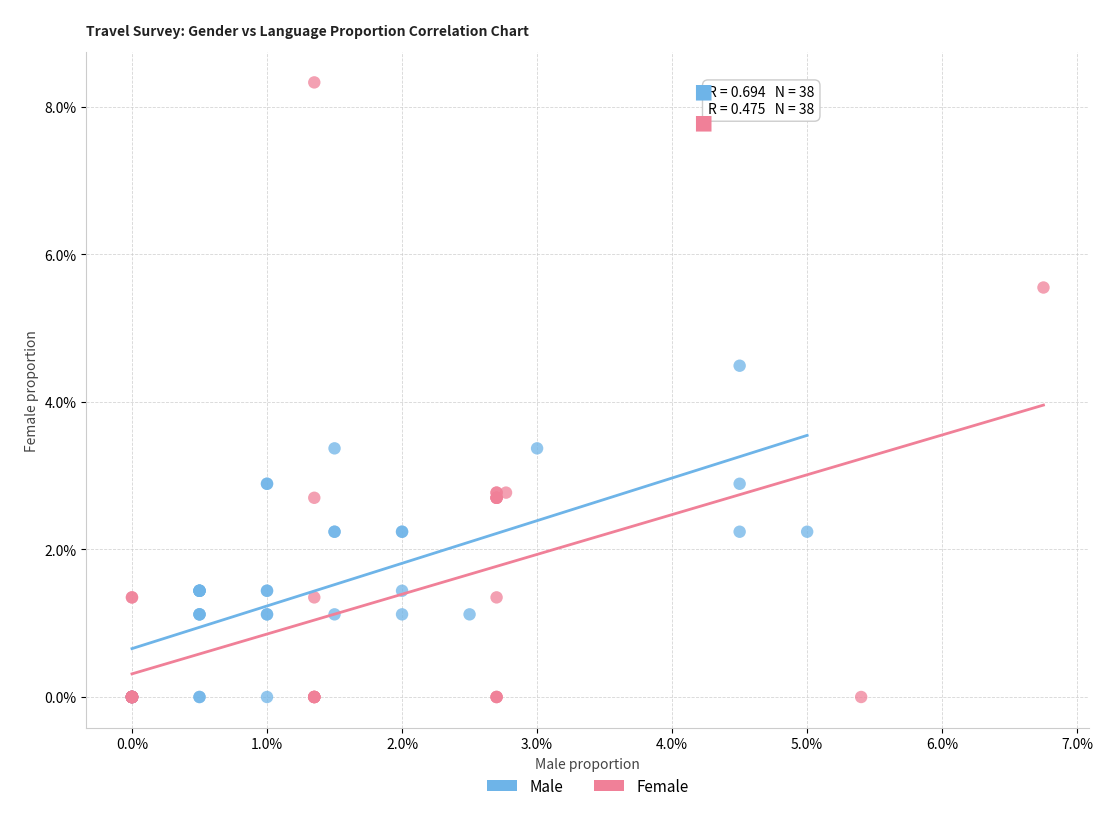

Which series contains the highest Y value?

Female